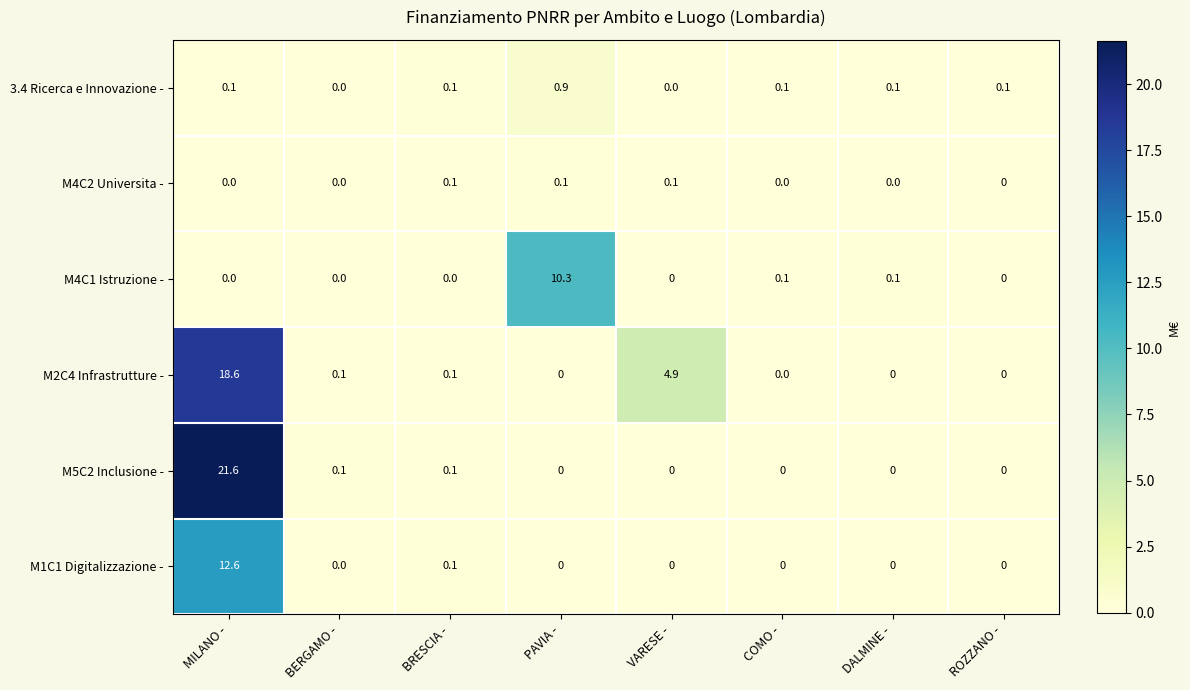

Rank the series by their maximum value, from lowest to highest.

M4C2 Universita -, 3.4 Ricerca e Innovazione -, M4C1 Istruzione -, M1C1 Digitalizzazione -, M2C4 Infrastrutture -, M5C2 Inclusione -